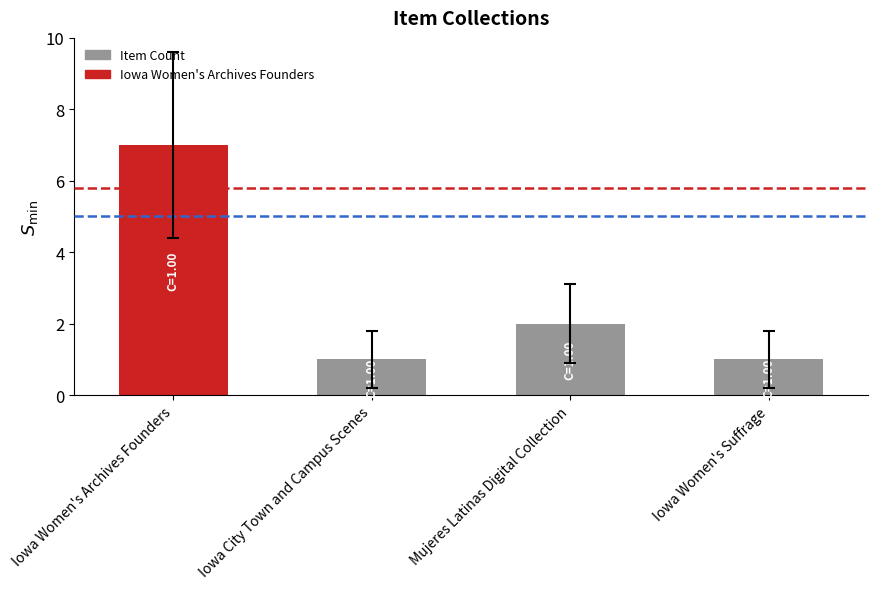

Count the values in the range 1 to 7.

4